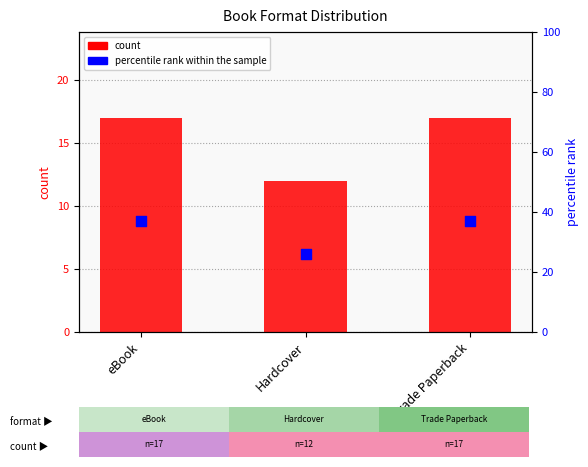

At how many categories does at least one series exceed 22?

3